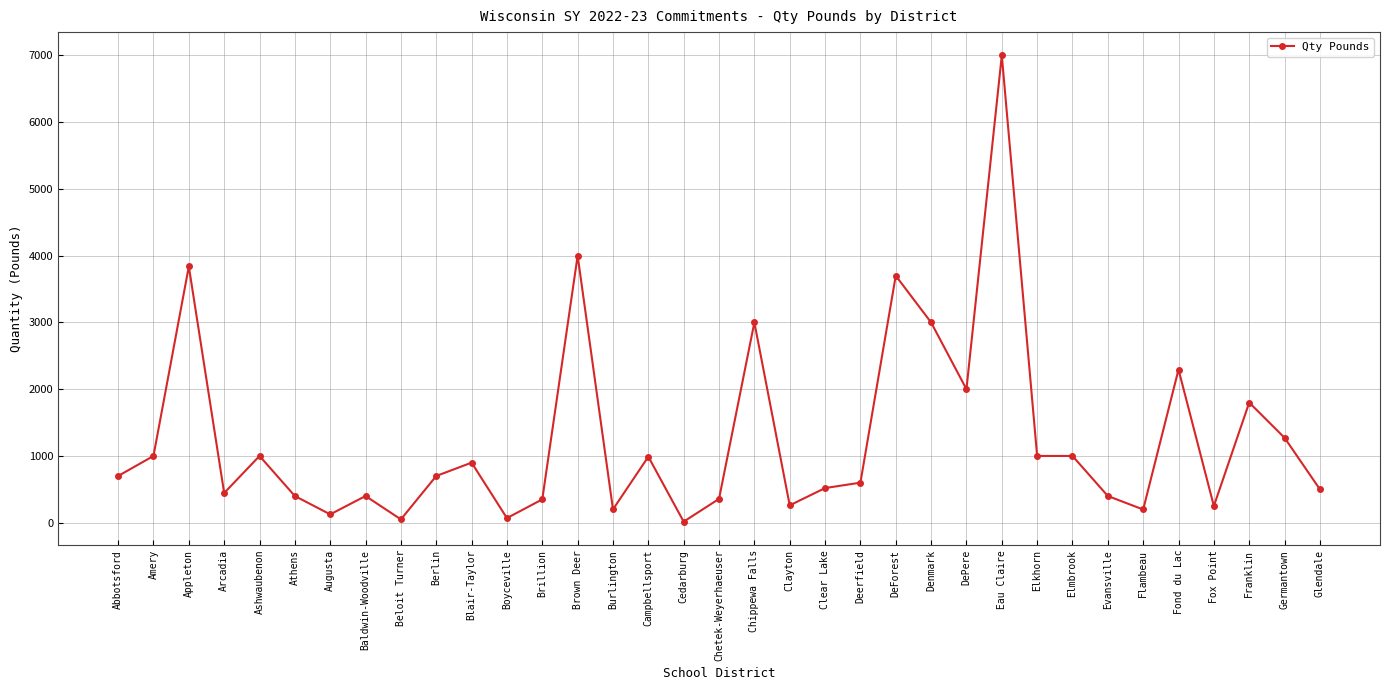

Approximately how many times larger is the value at Franklin compared to Abbotsford?

2.6